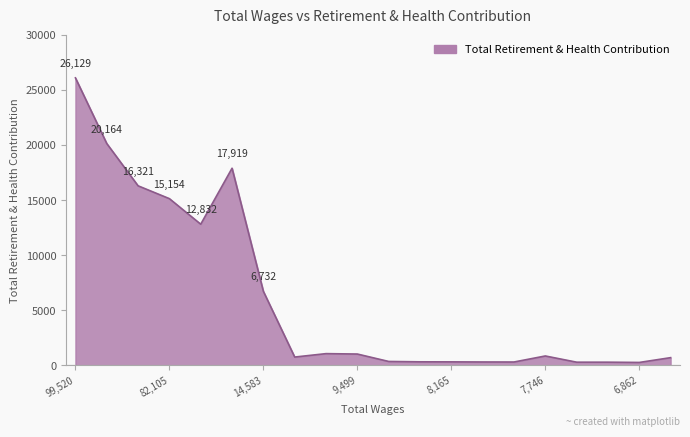

How many values are below 862?

10